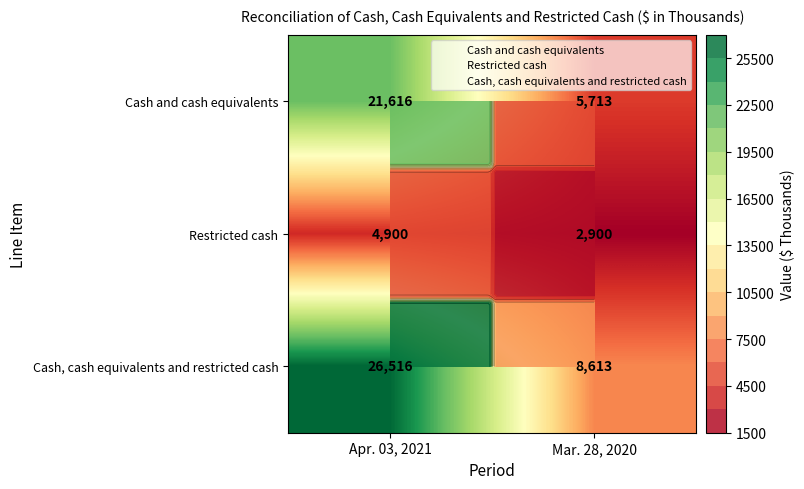

What is the maximum value shown in the chart?

26516